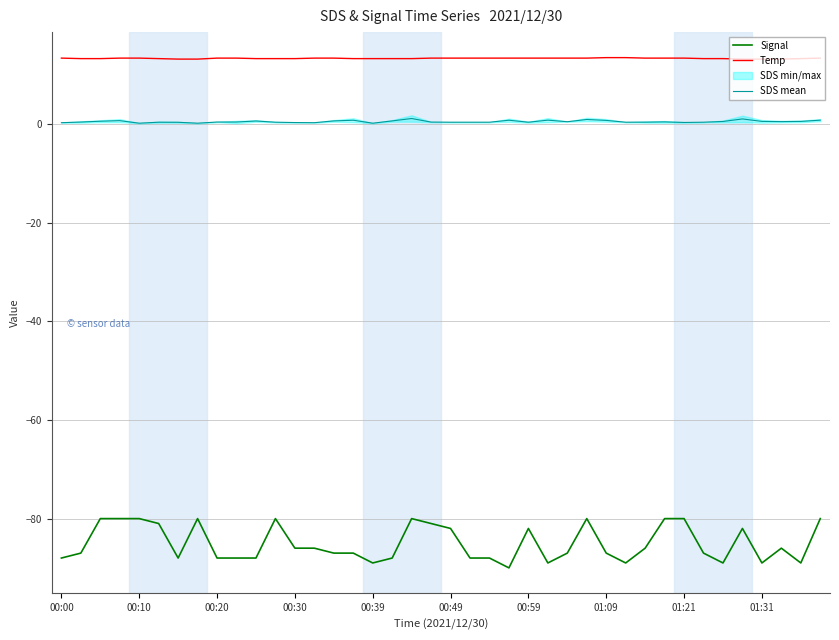

True or false: SDS mean and Signal intersect in this chart.

False